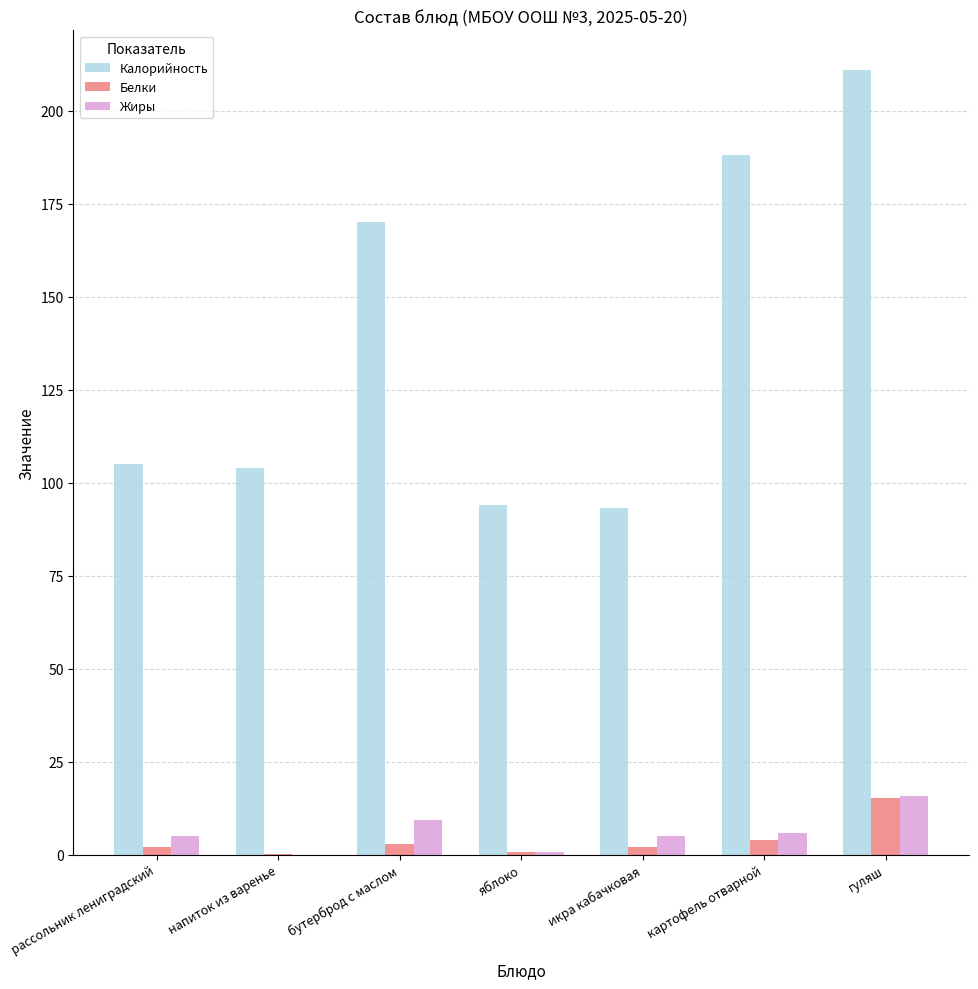

What is the approximate value of Белки at гуляш?

15.2